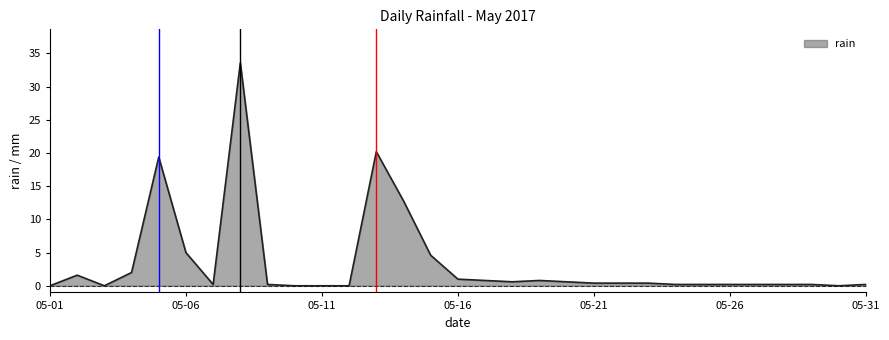

What is the greatest value displayed?

33.6